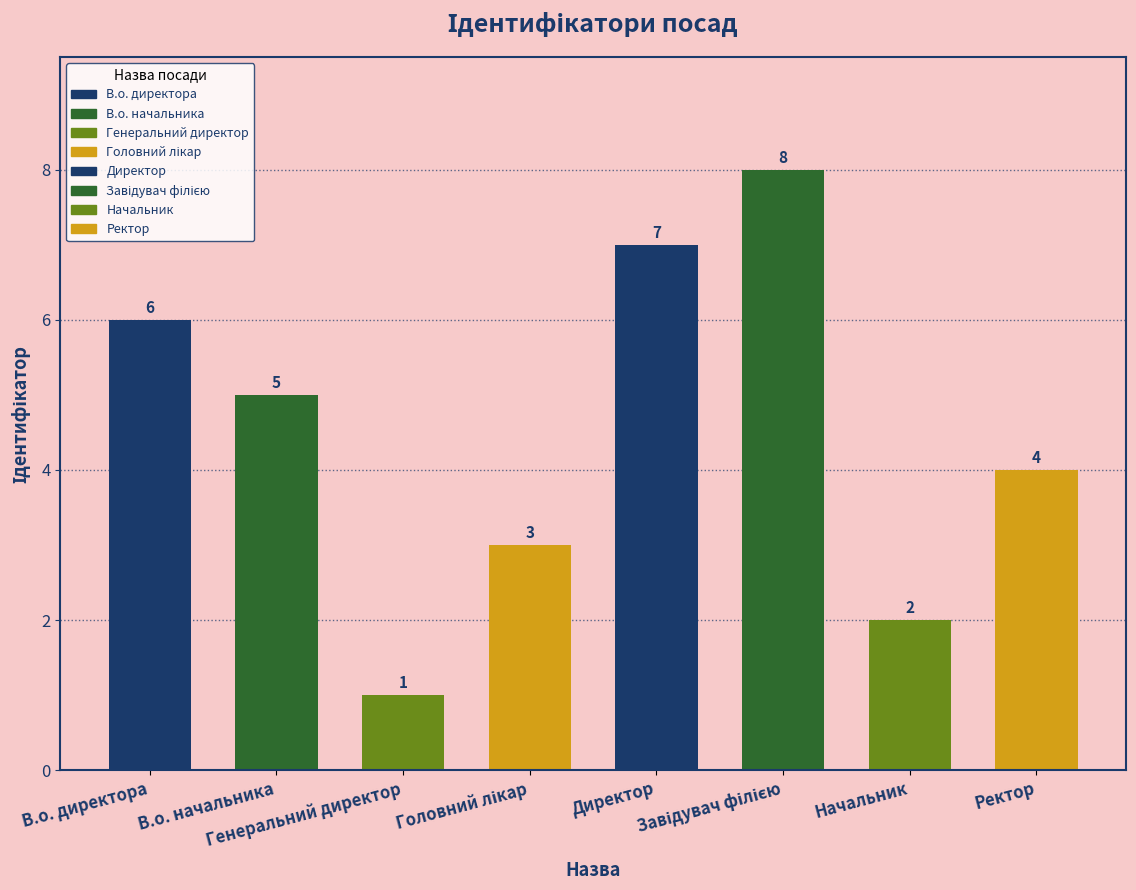

Read the value at В.о. начальника.

5